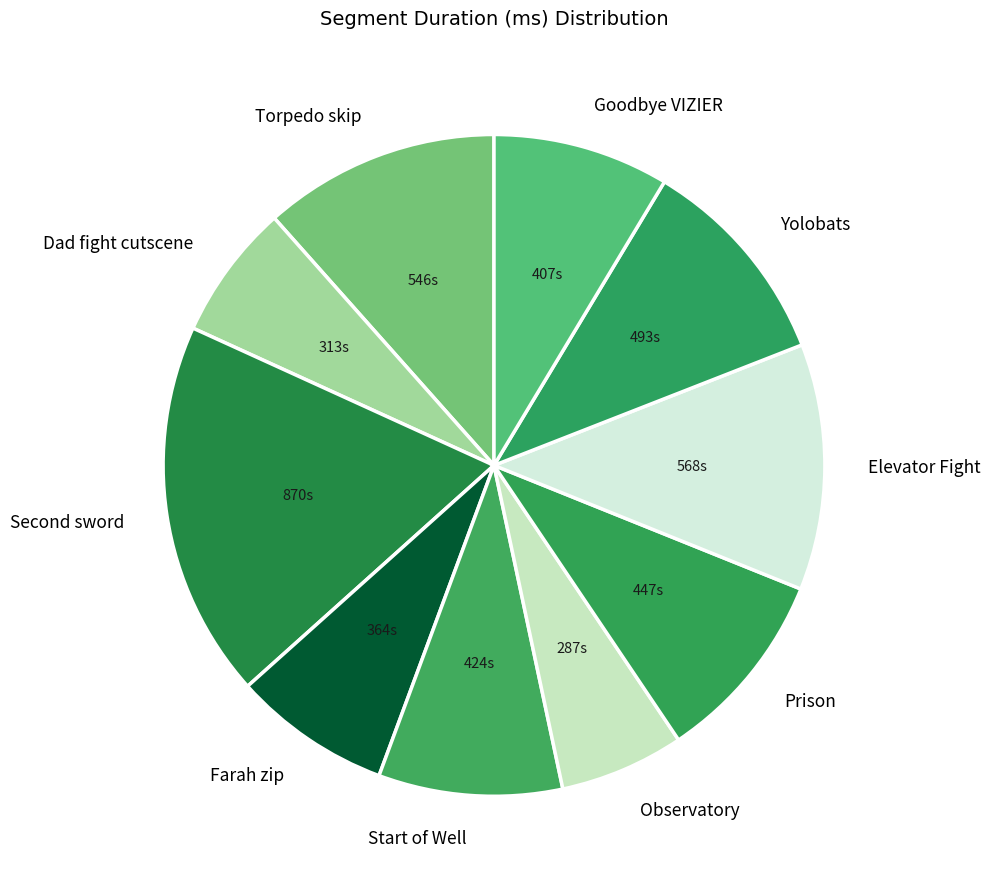

Does Elevator Fight represent more than half of the total?

No